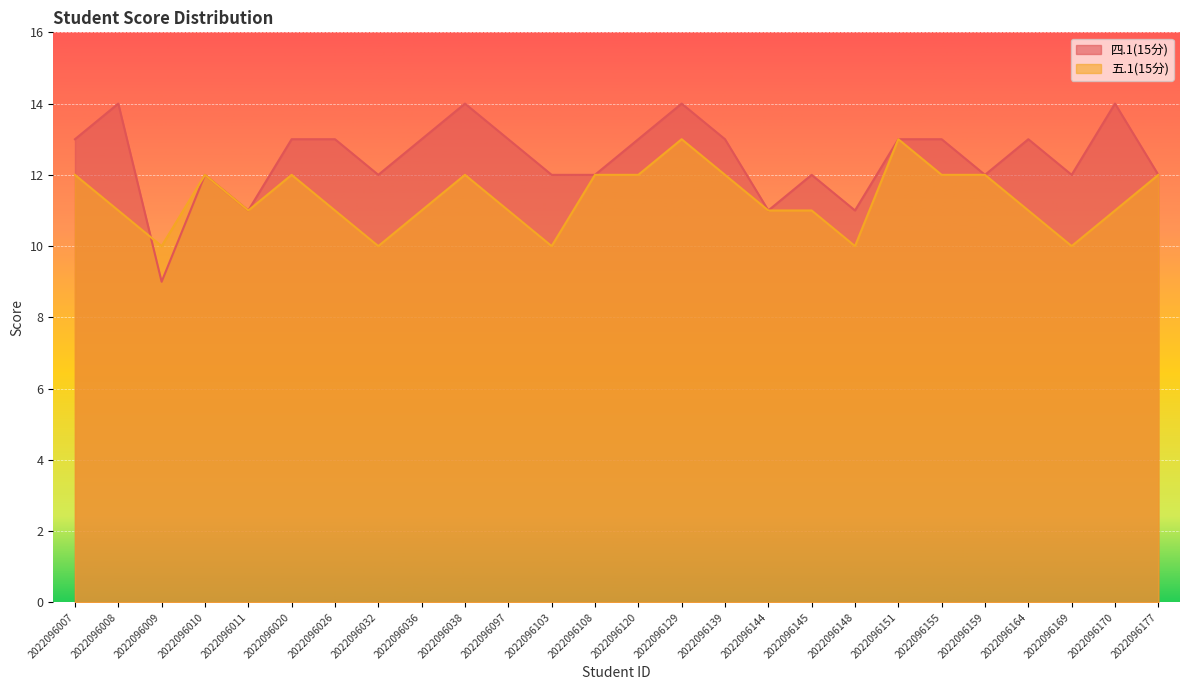

Where is 四.1(15分) nearest to the value 11?

2022096011